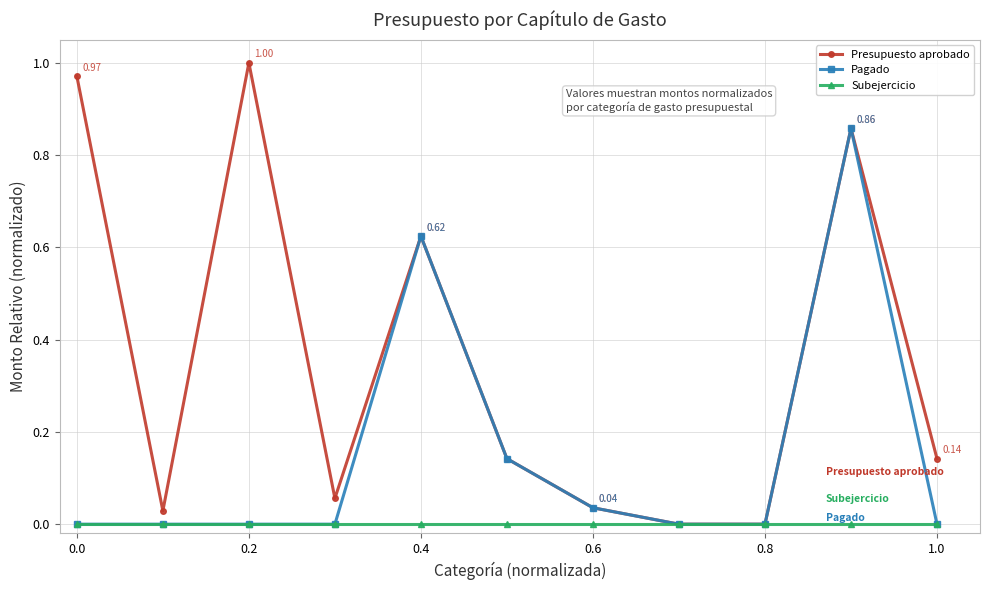

Which series has the widest spread of values?

Presupuesto aprobado